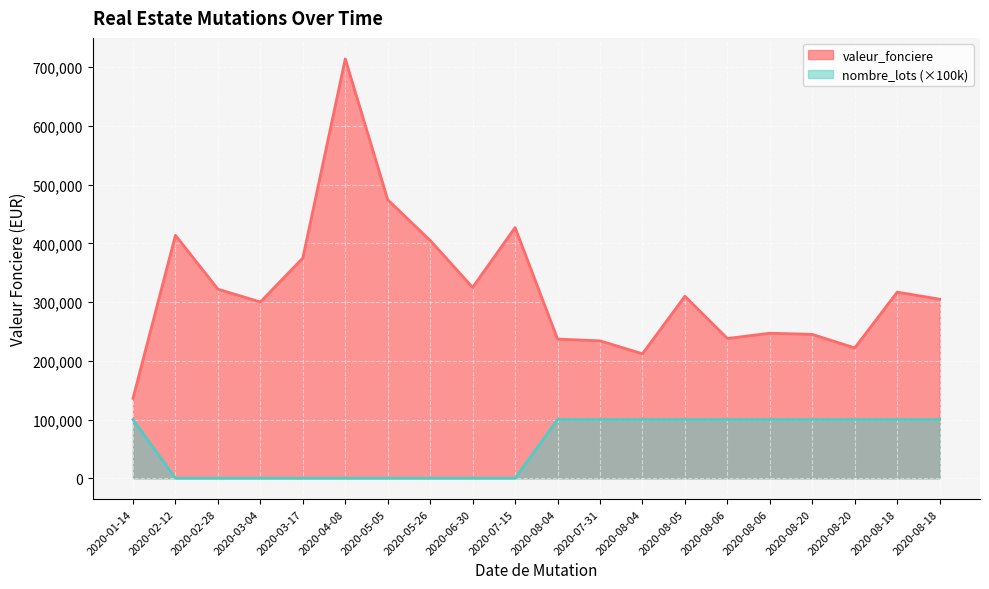

Reading left to right, extract all data points from this chart.

valeur_fonciere: 136000	413850	322000	300200	375000	714365	474290	405000	325000	427000	237000	234000	212000	310000	238000	247000	245000	222000	317000	305000
nombre_lots: 100000	0	0	0	0	0	0	0	0	0	100000	100000	100000	100000	100000	100000	100000	100000	100000	100000